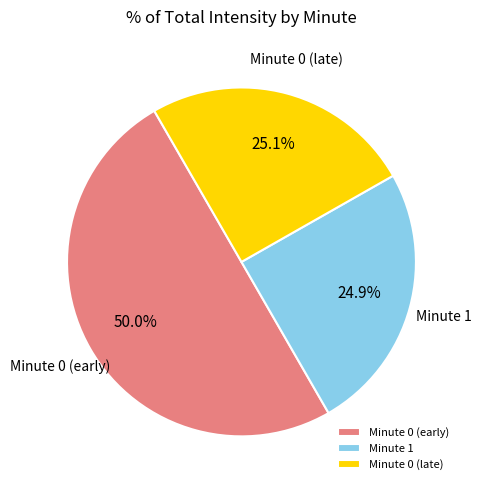

What is the total percentage of Minute 1 and Minute 0 (early)?

74.9%